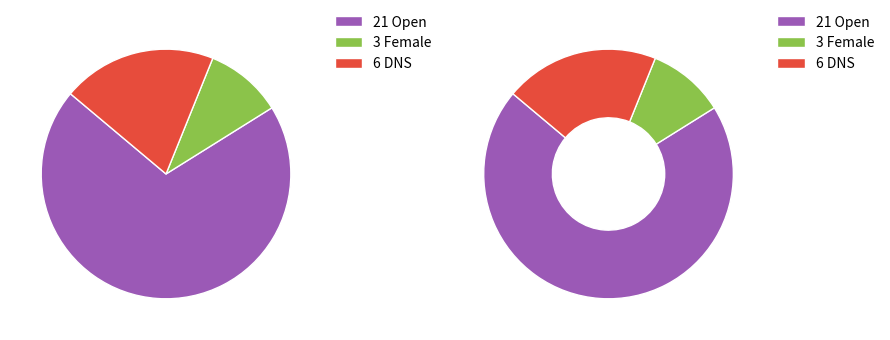

Rank the categories by value from lowest to highest.

Female, DNS, Open